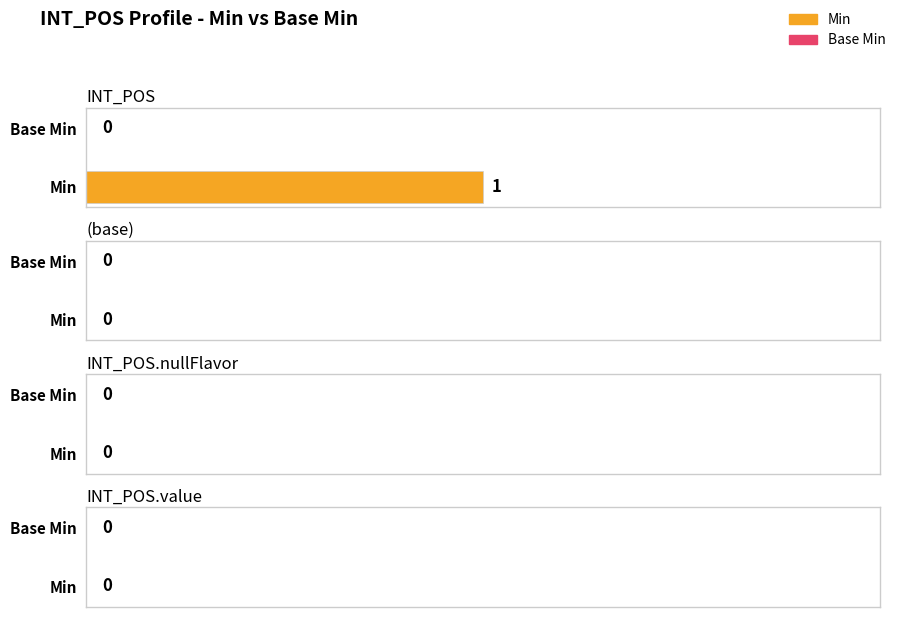

Are the bars grouped side by side (vs. stacked)?

Yes